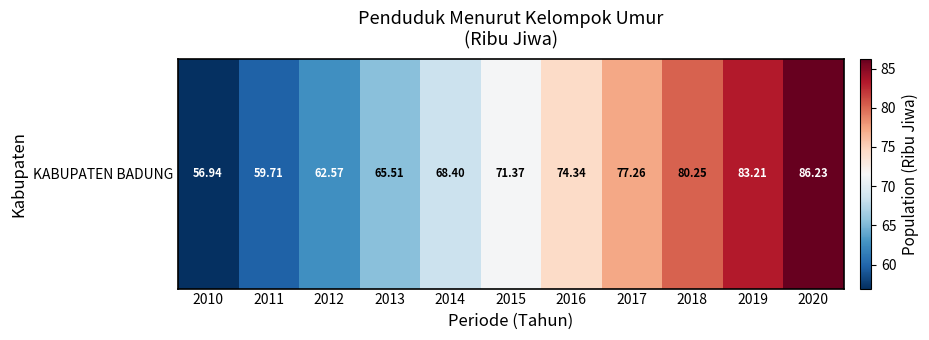

What is the average value?

71.4